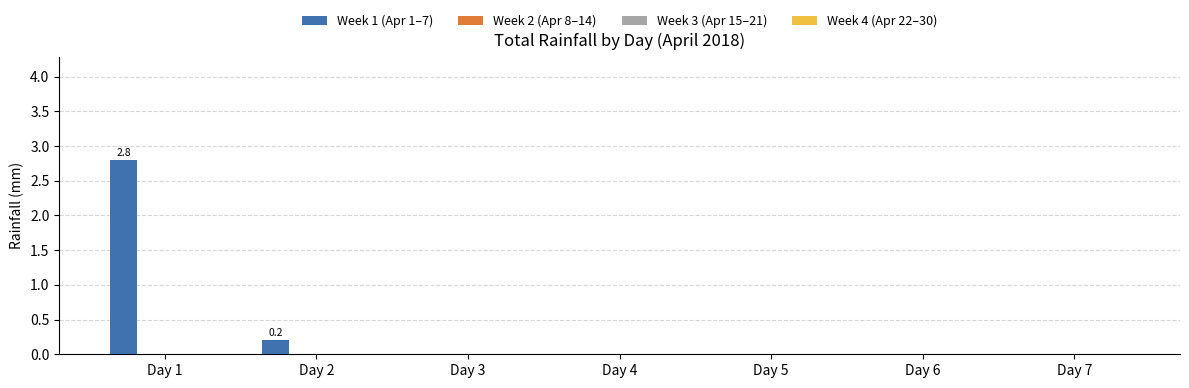

Are the bars grouped side by side (vs. stacked)?

No